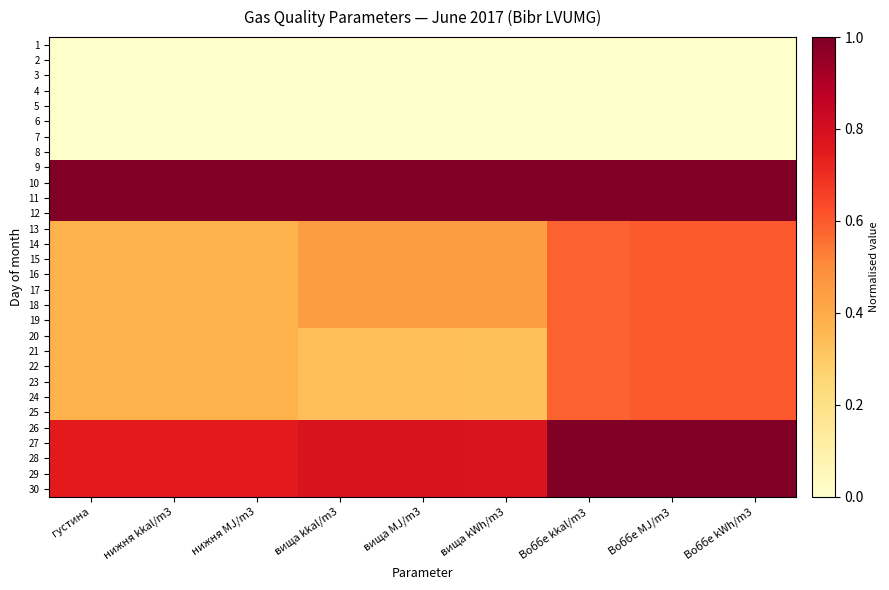

Which label corresponds to the largest value in the chart?

вища kkal/m3